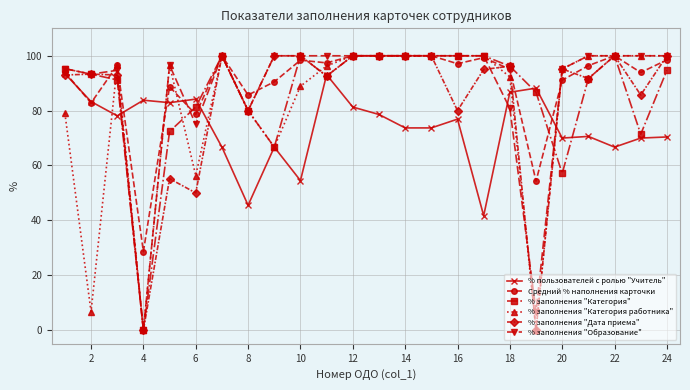

What is the value of the % заполнения "Образование" point at the 19th from the left?

6.7